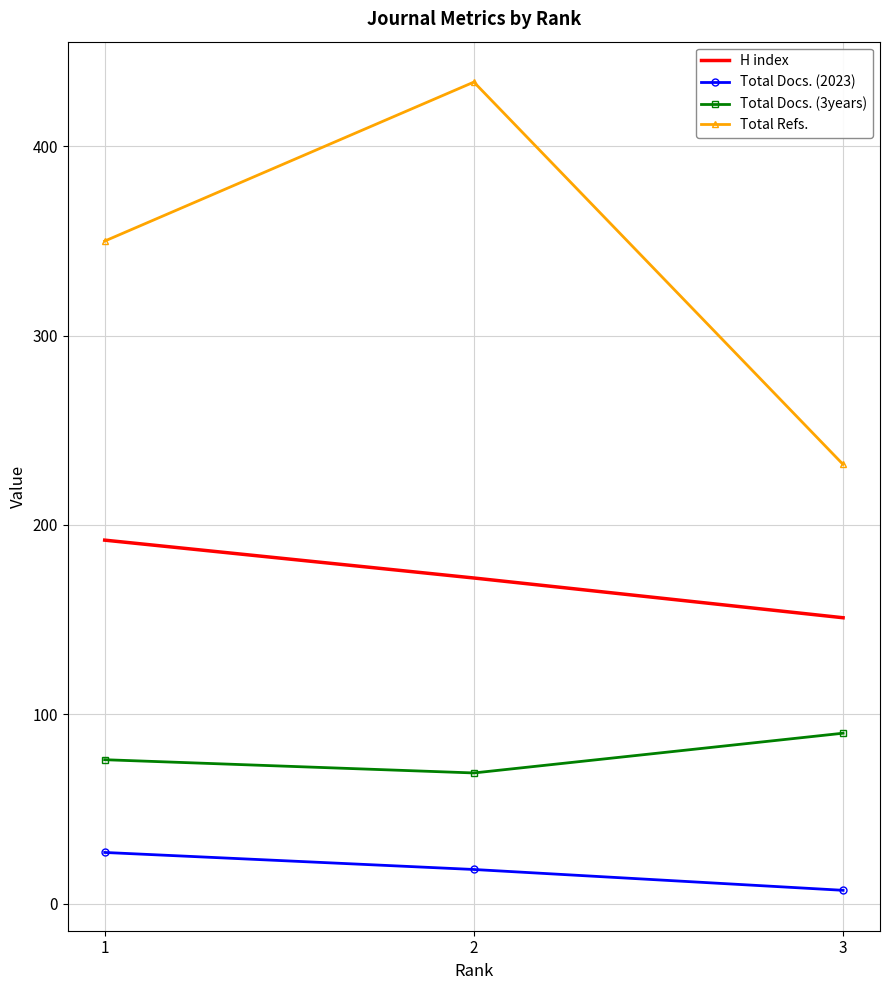

What are all the series names shown in the legend?

H index, Total Docs. (2023), Total Docs. (3years), Total Refs.